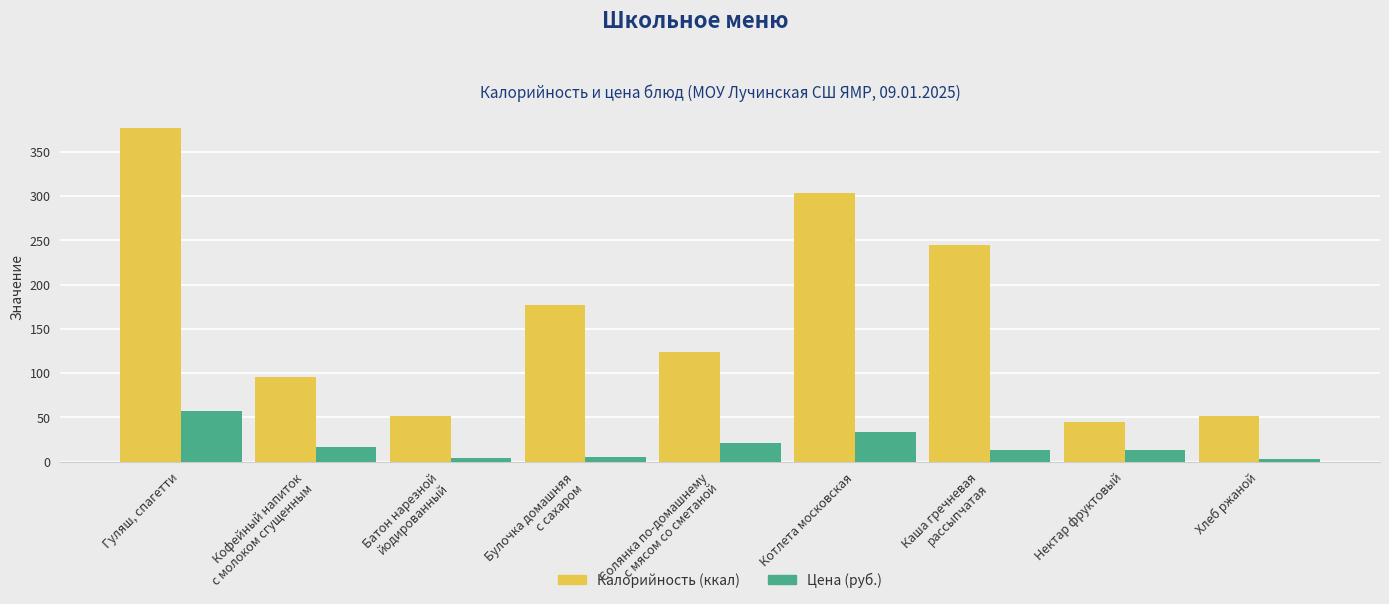

List the series in order of their peak value, highest first.

Калорийность (ккал), Цена (руб.)